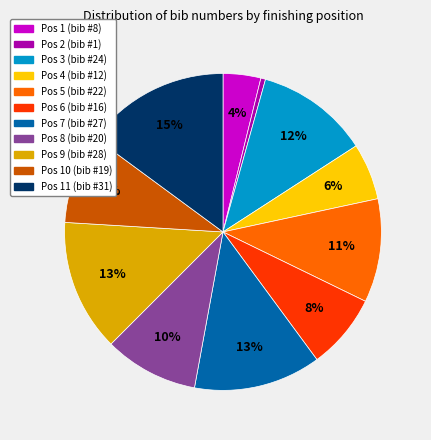

Is there any slice that represents more than half of the pie?

No